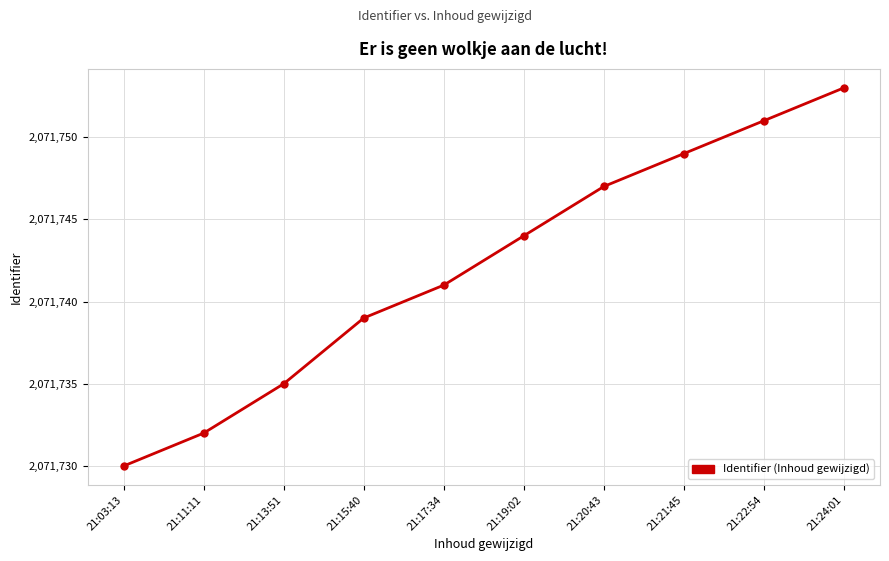

Reading right to left, what are all the values shown in this chart?

21:24:01=2071753	21:22:54=2071751	21:21:45=2071749	21:20:43=2071747	21:19:02=2071744	21:17:34=2071741	21:15:40=2071739	21:13:51=2071735	21:11:11=2071732	21:03:13=2071730